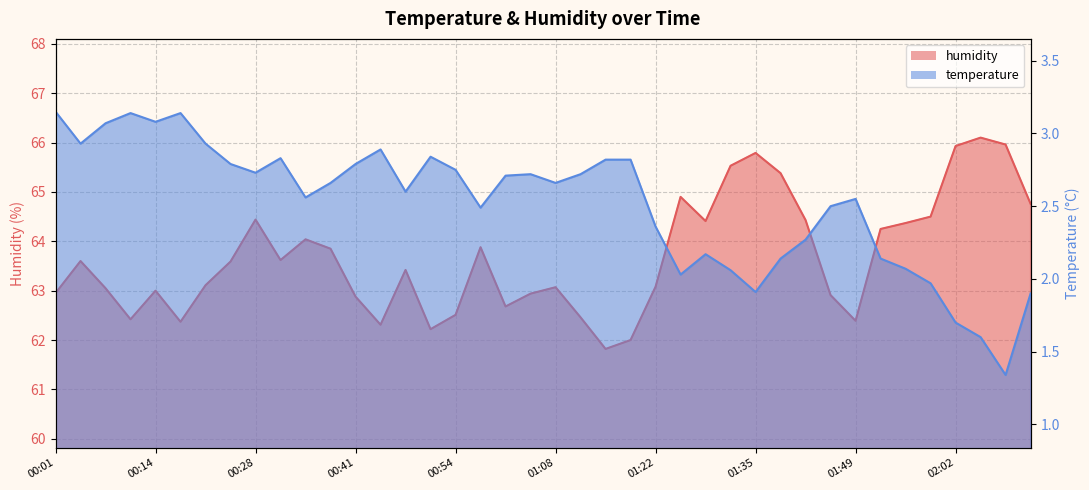

What position from the left is 01:45?

32